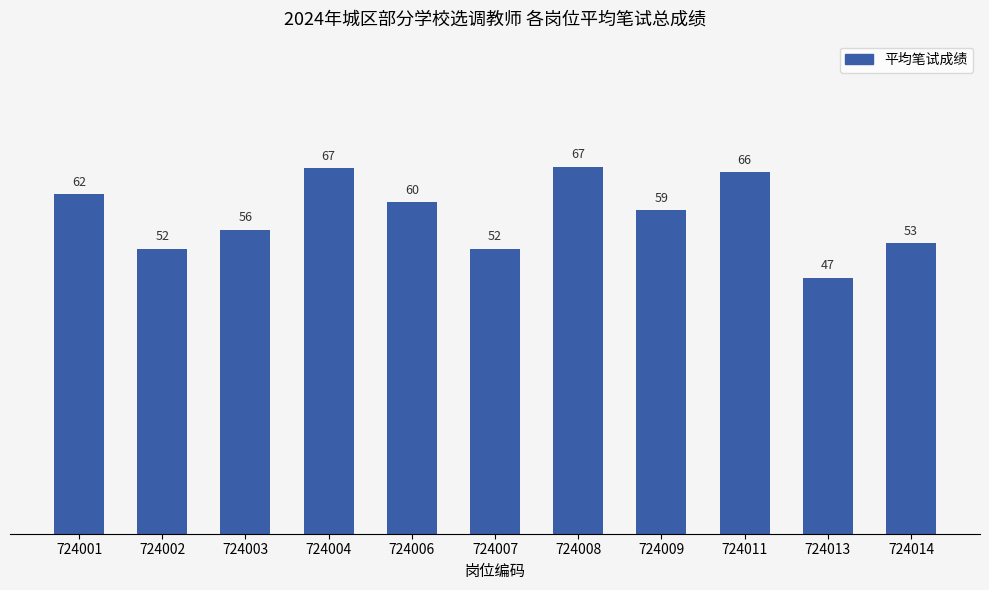

Are the bars grouped side by side (vs. stacked)?

No